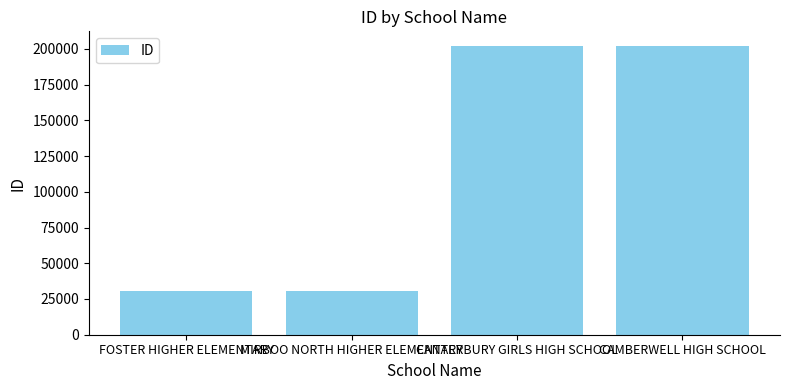

How many values are below 202089?

2